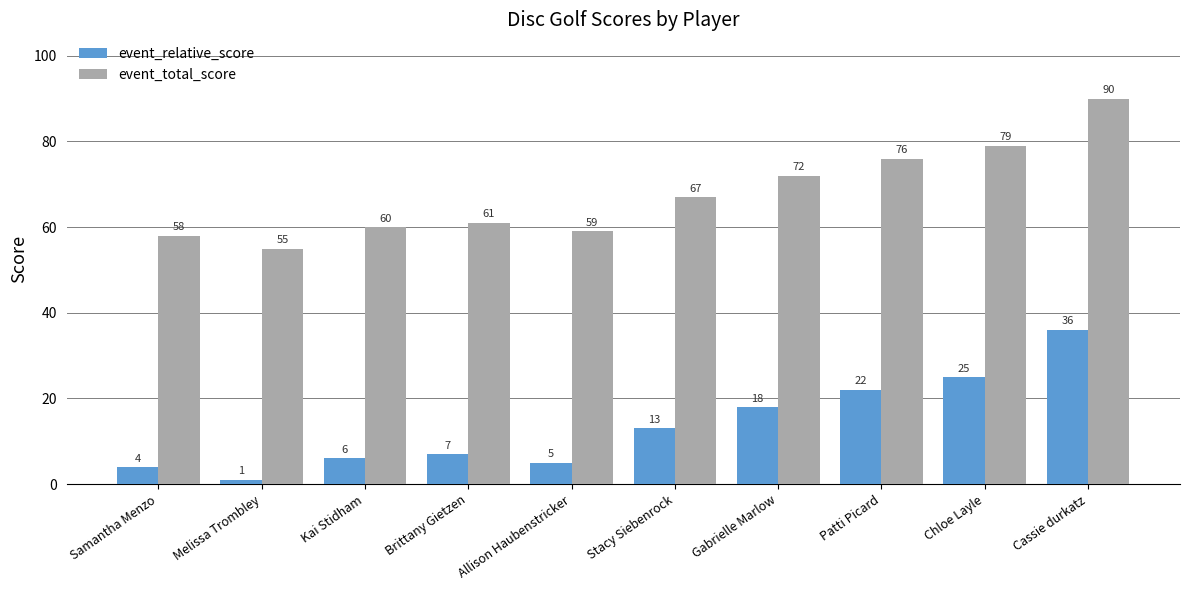

Reading right to left, list all the values displayed in this chart.

event_relative_score: Cassie durkatz=36	Chloe Layle=25	Patti Picard=22	Gabrielle Marlow=18	Stacy Siebenrock=13	Allison Haubenstricker=5	Brittany Gietzen=7	Kai Stidham=6	Melissa Trombley=1	Samantha Menzo=4
event_total_score: Cassie durkatz=90	Chloe Layle=79	Patti Picard=76	Gabrielle Marlow=72	Stacy Siebenrock=67	Allison Haubenstricker=59	Brittany Gietzen=61	Kai Stidham=60	Melissa Trombley=55	Samantha Menzo=58